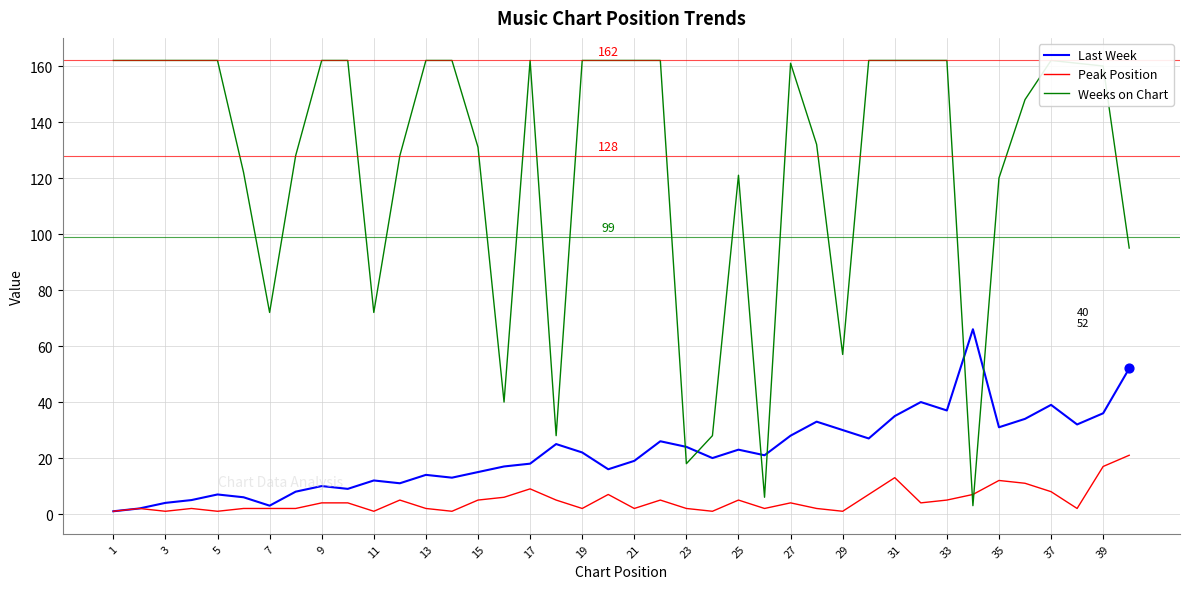

Which series has the widest spread of Y values?

Weeks on Chart